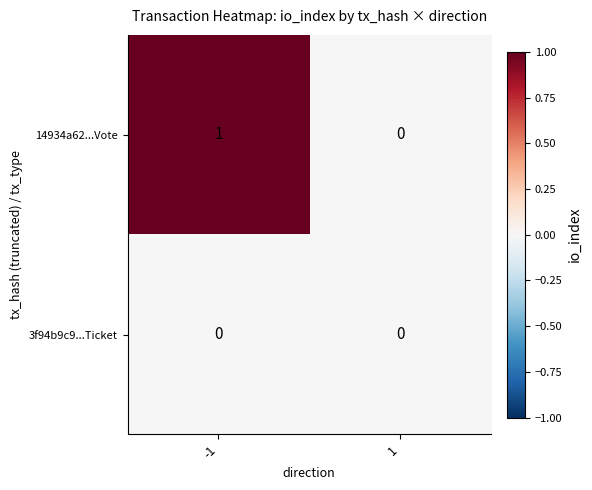

Is it true that 14934a62...Vote equals 0 at 1?

True